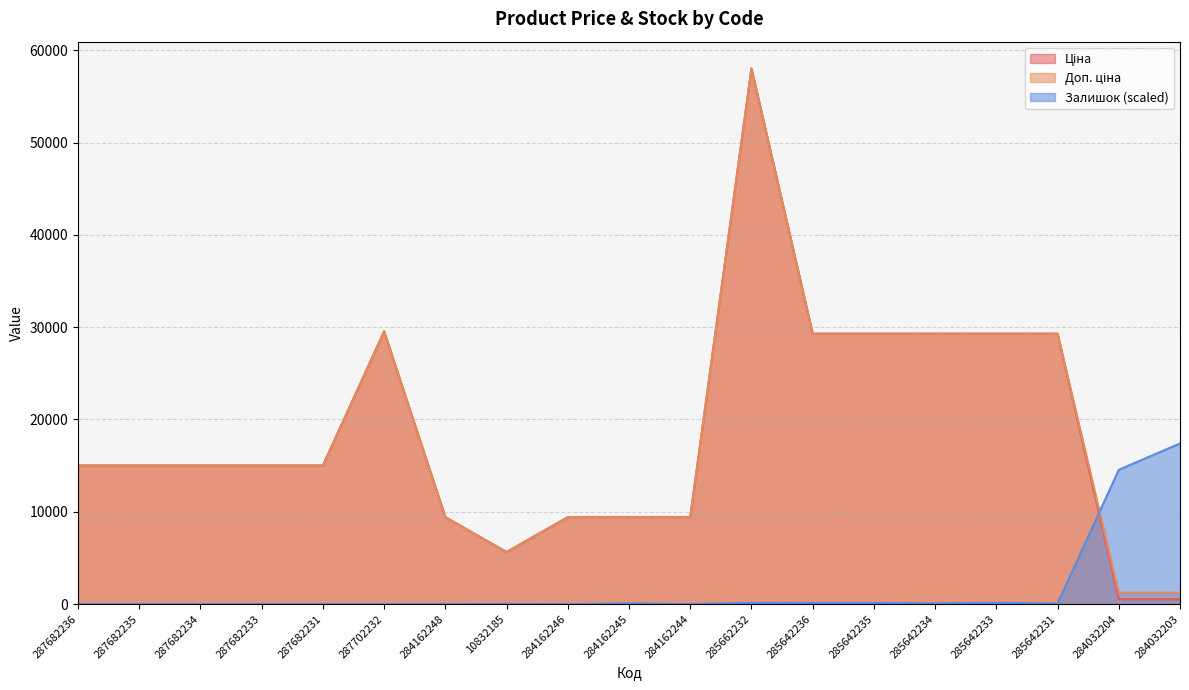

What is the label of the 7th point from the right?

285642236